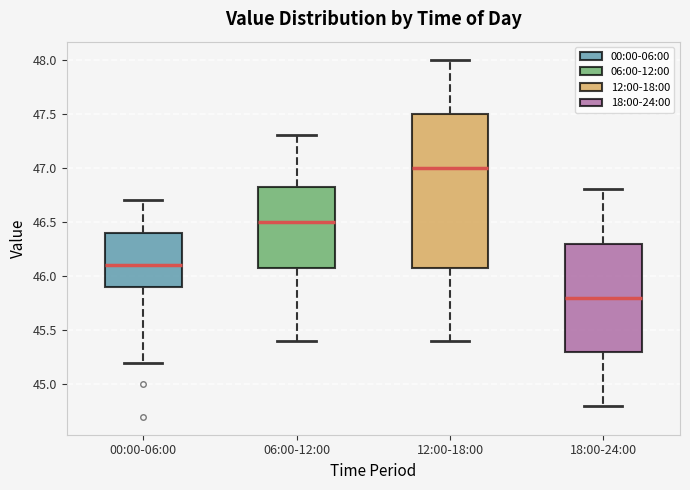

Reading left to right, read every box against the y-axis: the position of its median line, the range the box covers, and the ends of its whiskers. The values are not printed on the chart, so give them approximately, as read against the axis.

00:00-06:00: median 46.10, box 45.90 to 46.40, whiskers 45.20 to 46.70
06:00-12:00: median 46.50, box 46.10 to 46.85, whiskers 45.40 to 47.30
12:00-18:00: median 47.00, box 46.10 to 47.50, whiskers 45.40 to 48.00
18:00-24:00: median 45.80, box 45.30 to 46.30, whiskers 44.80 to 46.80